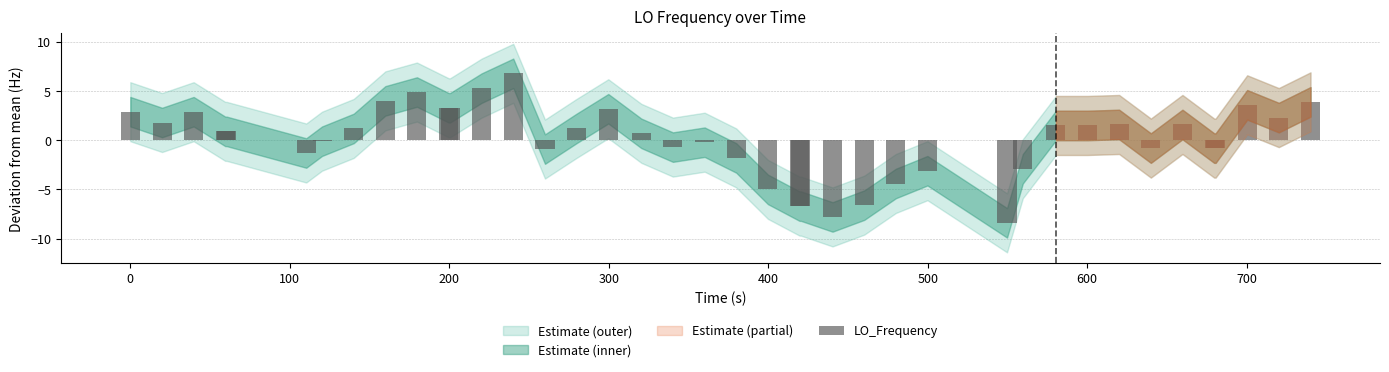

What is the smallest value displayed?

-8.4